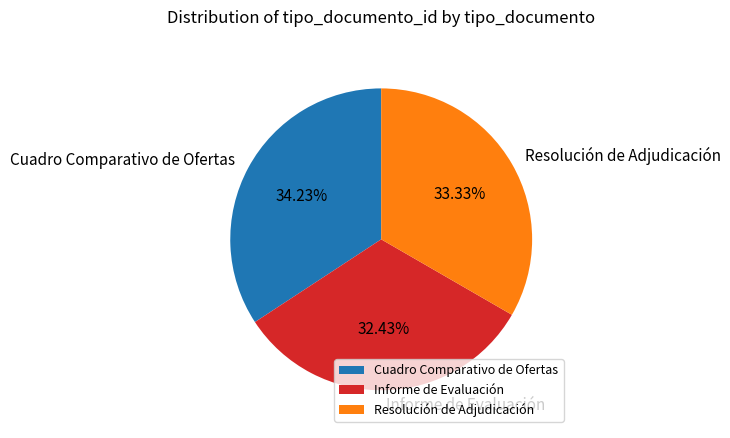

What is the ratio of the value at Cuadro Comparativo de Ofertas to the value at Informe de Evaluación?

1.1